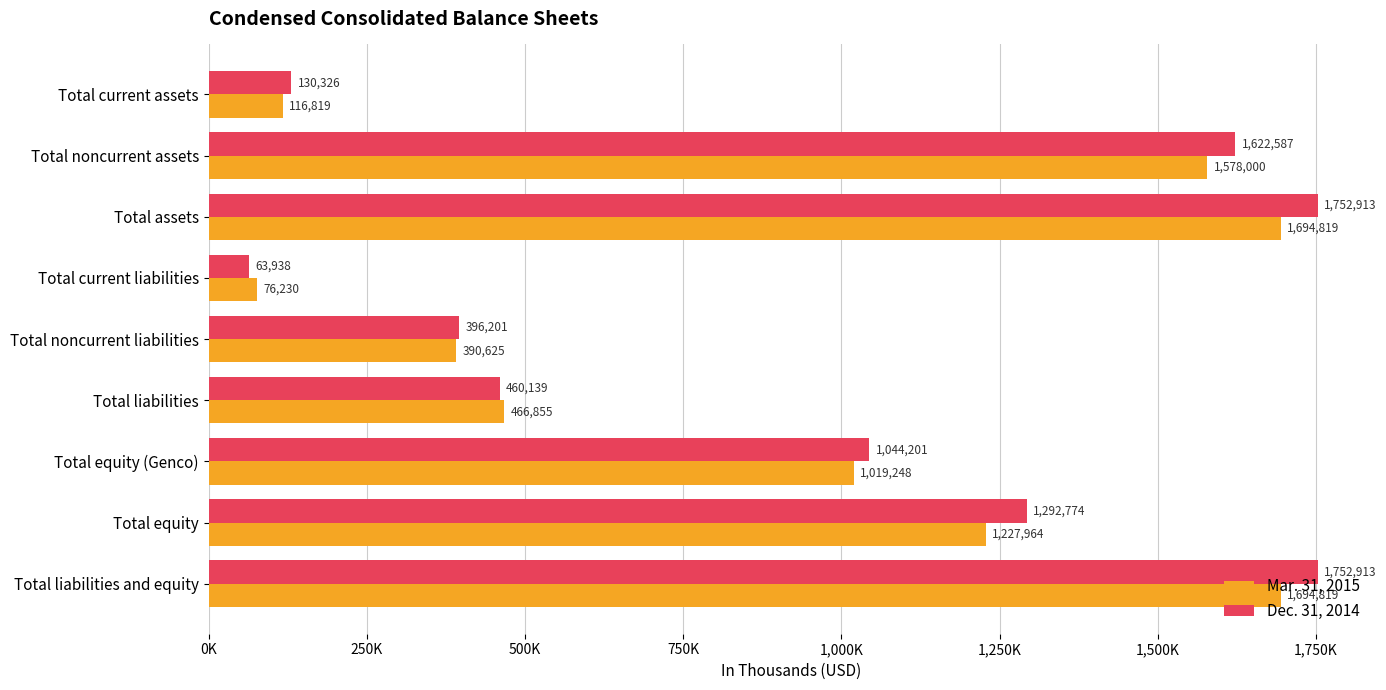

What are all the series names shown in the legend?

Mar. 31, 2015, Dec. 31, 2014